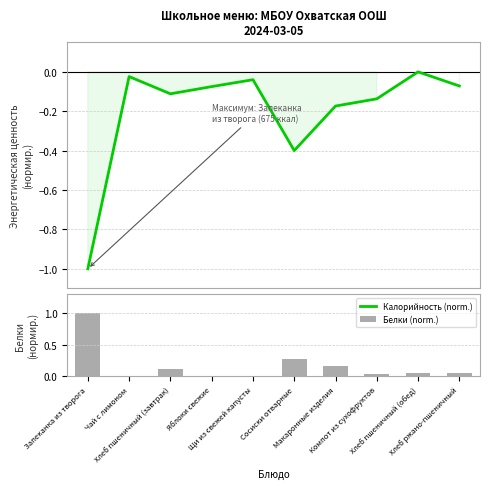

The value of Калорийность (norm.) at Хлеб пшеничный (обед) is 0.5. True or false?

False